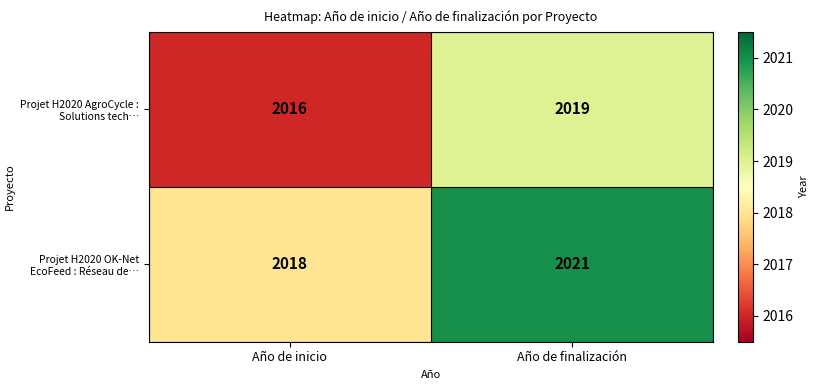

What is the average value of the Projet H2020 OK-Net EcoFeed : Réseau de… series?

2020